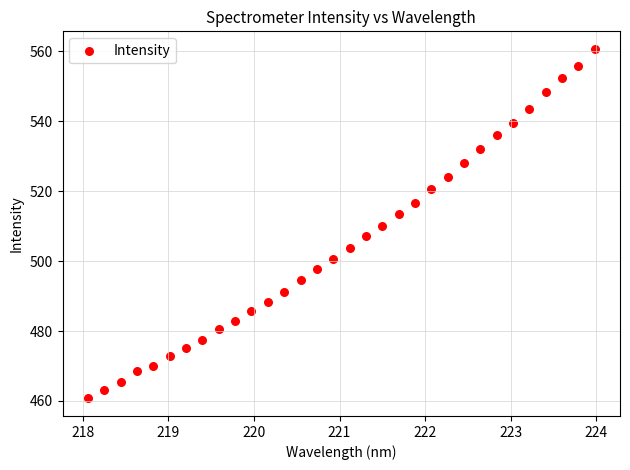

What is the range of Y values (max minus min)?

100.0